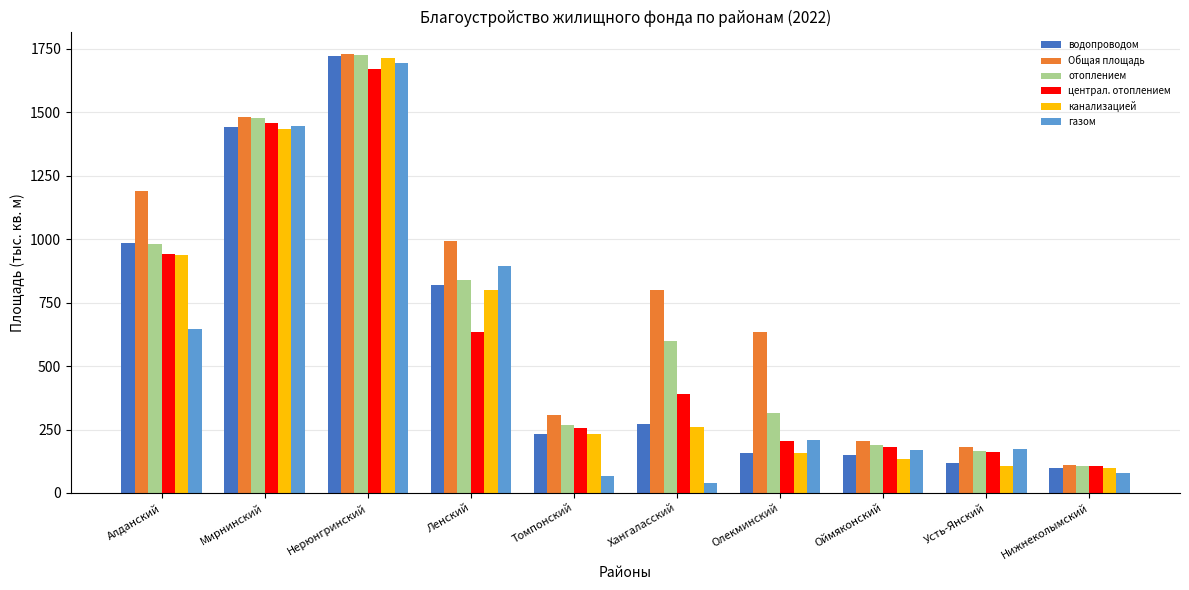

At which category does the chart reach its peak across all series?

Неpюнгpинский